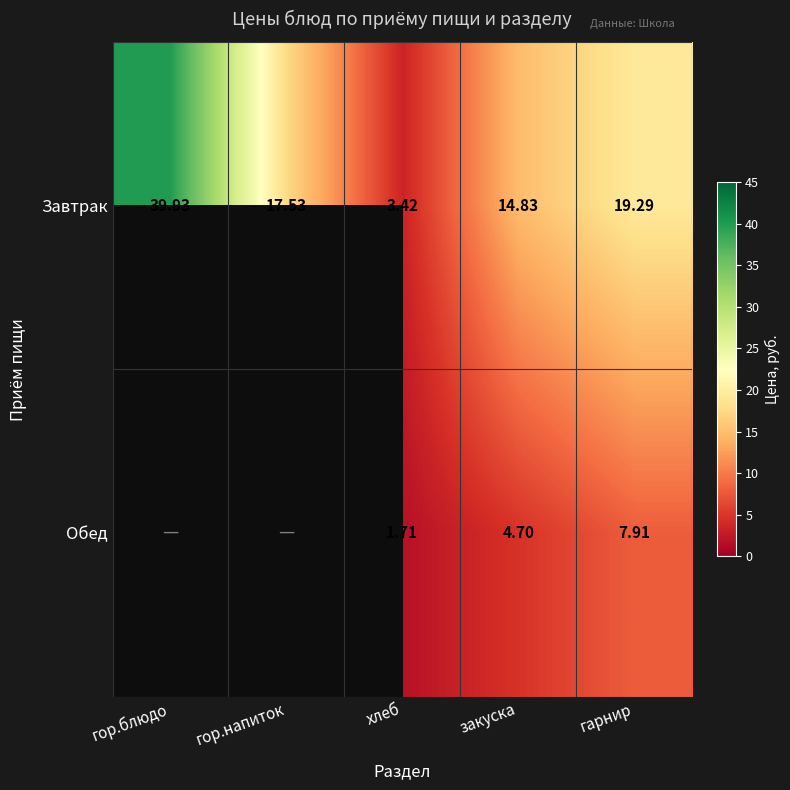

Rank the categories by Завтрак value from lowest to highest.

хлеб, закуска, гор.напиток, гарнир, гор.блюдо